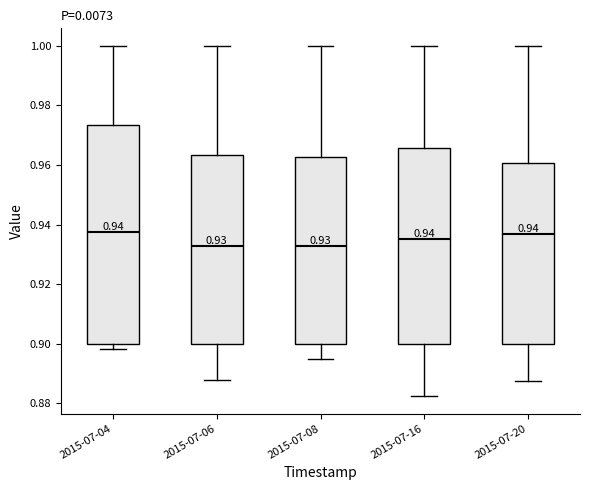

Comparing the boxes themselves (not the whiskers), which one is the tallest?

2015-07-04